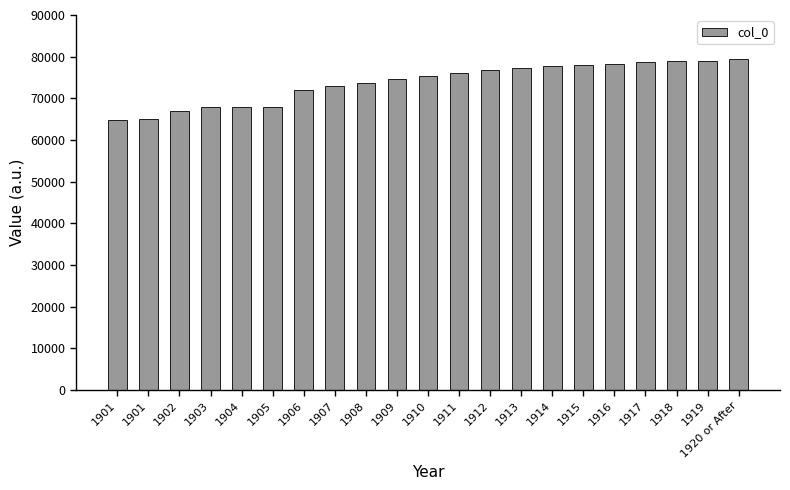

Count the number of data series in this chart.

1